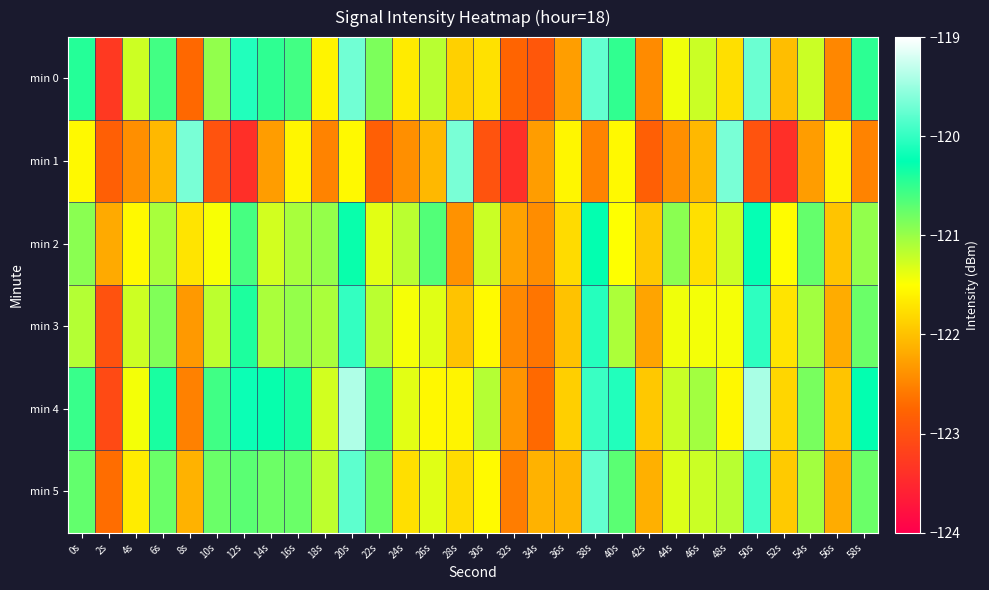

Reading right to left, what are all the values shown in this chart?

min 0: 58s=-120.5	56s=-122.5	54s=-121.2	52s=-122.0	50s=-119.7	48s=-121.8	46s=-121.2	44s=-121.4	42s=-122.4	40s=-120.5	38s=-119.8	36s=-122.3	34s=-122.9	32s=-122.8	30s=-121.7	28s=-121.9	26s=-121.2	24s=-121.7	22s=-120.9	20s=-119.7	18s=-121.6	16s=-120.6	14s=-120.5	12s=-120.1	10s=-121.0	8s=-122.7	6s=-120.6	4s=-121.2	2s=-123.3	0s=-120.4
min 1: 58s=-122.5	56s=-121.6	54s=-122.3	52s=-123.4	50s=-123.0	48s=-119.7	46s=-122.1	44s=-122.4	42s=-122.8	40s=-121.5	38s=-122.5	36s=-121.6	34s=-122.3	32s=-123.4	30s=-123.0	28s=-119.7	26s=-122.1	24s=-122.4	22s=-122.8	20s=-121.5	18s=-122.5	16s=-121.6	14s=-122.3	12s=-123.4	10s=-123.0	8s=-119.7	6s=-122.1	4s=-122.4	2s=-122.8	0s=-121.5
min 2: 58s=-121.0	56s=-122.0	54s=-120.7	52s=-121.5	50s=-120.2	48s=-121.3	46s=-121.7	44s=-120.9	42s=-121.9	40s=-121.5	38s=-120.3	36s=-121.8	34s=-122.4	32s=-122.3	30s=-121.2	28s=-122.4	26s=-120.7	24s=-121.2	22s=-121.4	20s=-120.3	18s=-121.0	16s=-121.1	14s=-121.3	12s=-120.6	10s=-121.5	8s=-121.7	6s=-121.1	4s=-121.5	2s=-122.2	0s=-120.9
min 3: 58s=-120.8	56s=-122.2	54s=-121.0	52s=-121.7	50s=-120.0	48s=-121.5	46s=-121.4	44s=-121.4	42s=-122.2	40s=-121.1	38s=-120.1	36s=-122.0	34s=-122.6	32s=-122.5	30s=-121.5	28s=-122.0	26s=-121.4	24s=-121.5	22s=-121.2	20s=-120.0	18s=-121.1	16s=-121.0	14s=-121.1	12s=-120.4	10s=-121.2	8s=-122.3	6s=-120.9	4s=-121.2	2s=-123.0	0s=-121.1
min 4: 58s=-120.3	56s=-122.0	54s=-120.8	52s=-121.8	50s=-119.4	48s=-121.6	46s=-121.0	44s=-121.2	42s=-121.9	40s=-120.1	38s=-120.0	36s=-121.9	34s=-122.7	32s=-122.4	30s=-121.1	28s=-121.6	26s=-121.6	24s=-121.4	22s=-120.6	20s=-119.4	18s=-121.3	16s=-120.4	14s=-120.3	12s=-120.2	10s=-120.6	8s=-122.5	6s=-120.4	4s=-121.4	2s=-123.1	0s=-120.5
min 5: 58s=-120.8	56s=-122.2	54s=-121.0	52s=-121.9	50s=-119.9	48s=-121.2	46s=-121.2	44s=-121.3	42s=-122.1	40s=-120.7	38s=-119.8	36s=-122.1	34s=-122.1	32s=-122.6	30s=-121.5	28s=-121.8	26s=-121.4	24s=-121.8	22s=-120.8	20s=-119.8	18s=-121.2	16s=-120.8	14s=-120.8	12s=-120.7	10s=-120.8	8s=-122.1	6s=-120.8	4s=-121.6	2s=-122.7	0s=-120.7